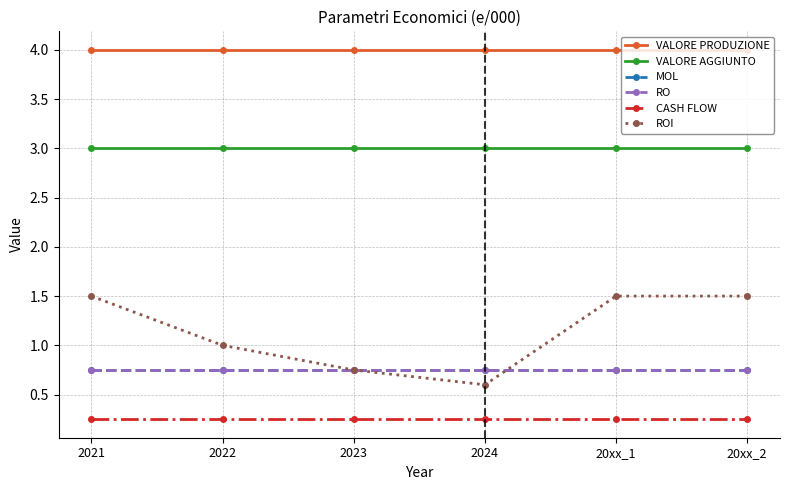

Reading left to right, transcribe all the data shown in this chart.

VALORE PRODUZIONE: 4.0	4.0	4.0	4.0	4.0	4.0
VALORE AGGIUNTO: 3.0	3.0	3.0	3.0	3.0	3.0
MOL: 0.8	0.8	0.8	0.8	0.8	0.8
RO: 0.8	0.8	0.8	0.8	0.8	0.8
CASH FLOW: 0.2	0.2	0.2	0.2	0.2	0.2
ROI: 1.5	1.0	0.8	0.6	1.5	1.5